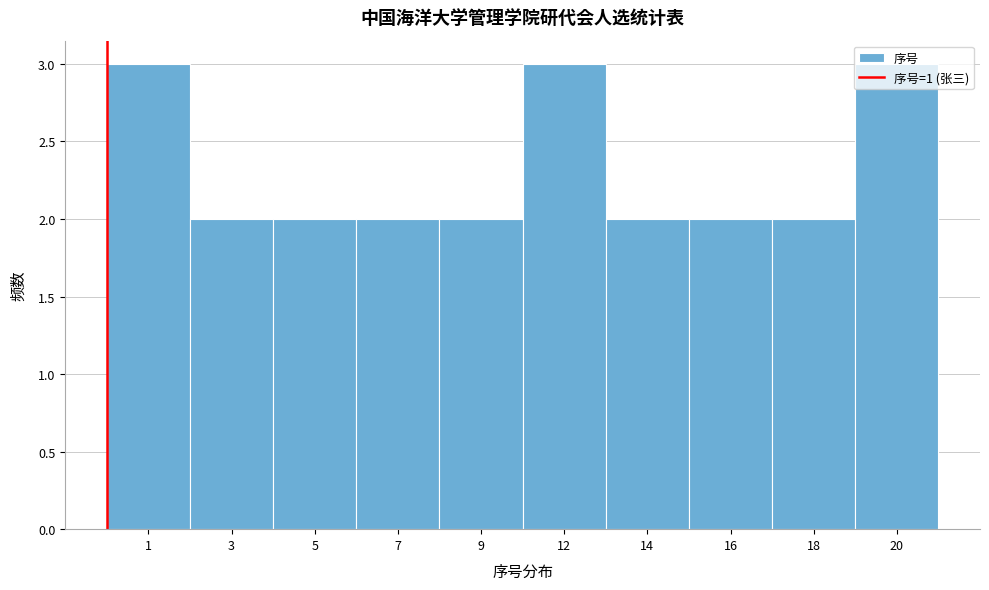

What is the ratio of the value at 1 to the value at 18?

1.5